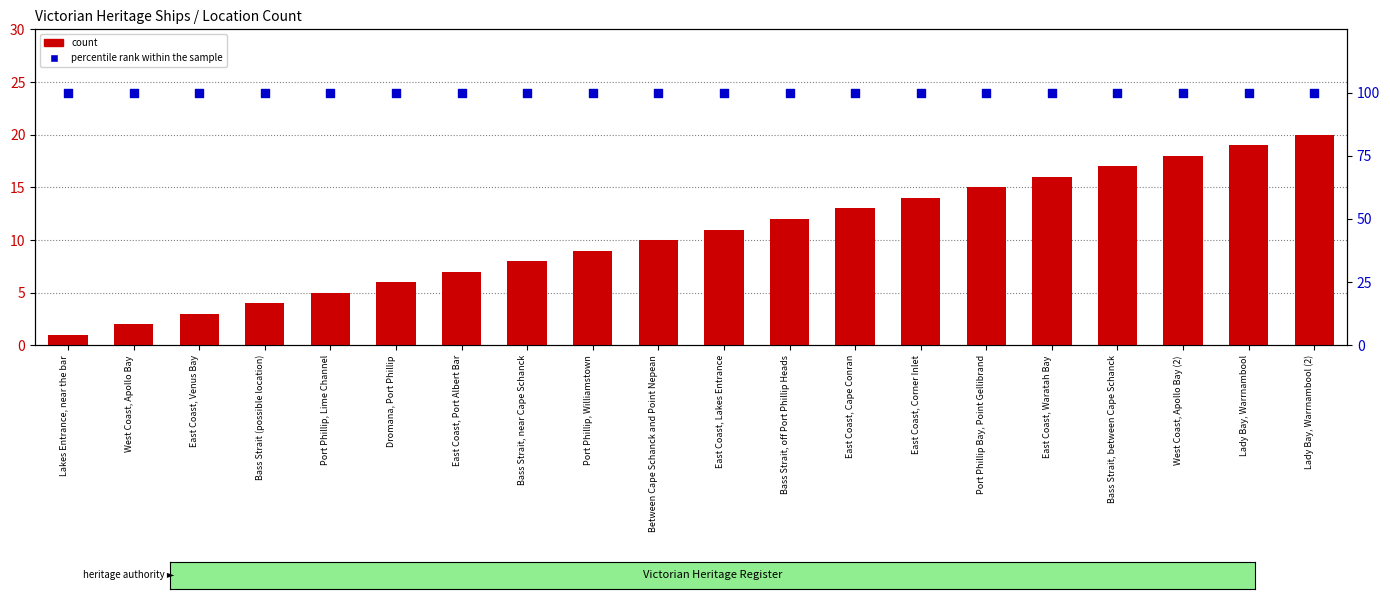

What is the total value across all series at Port Phillip, Lime Channel?

105